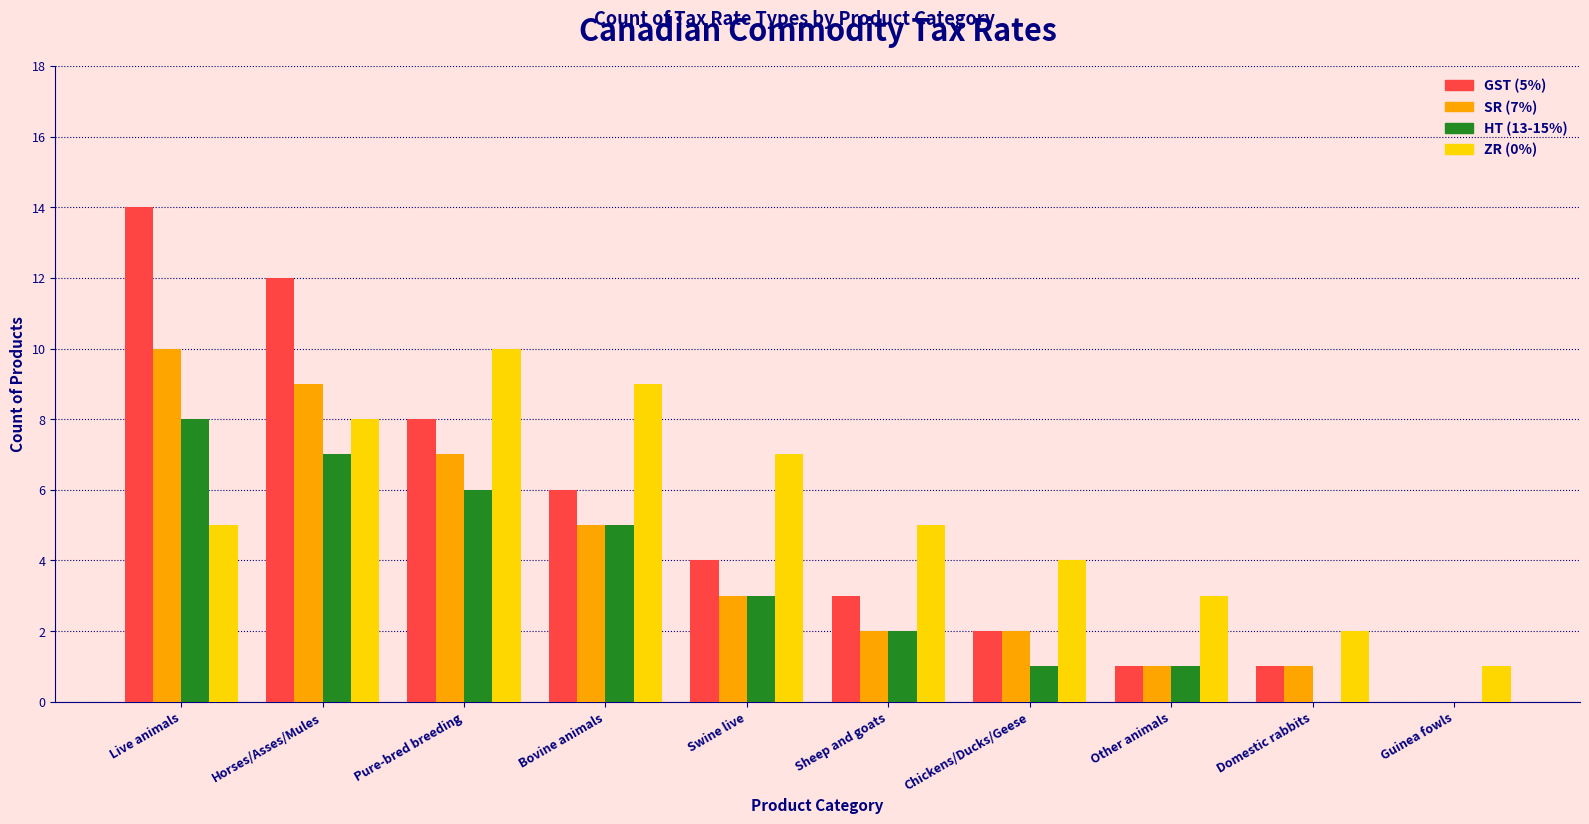

Which category has the highest value in the SR (7%) series?

Live animals